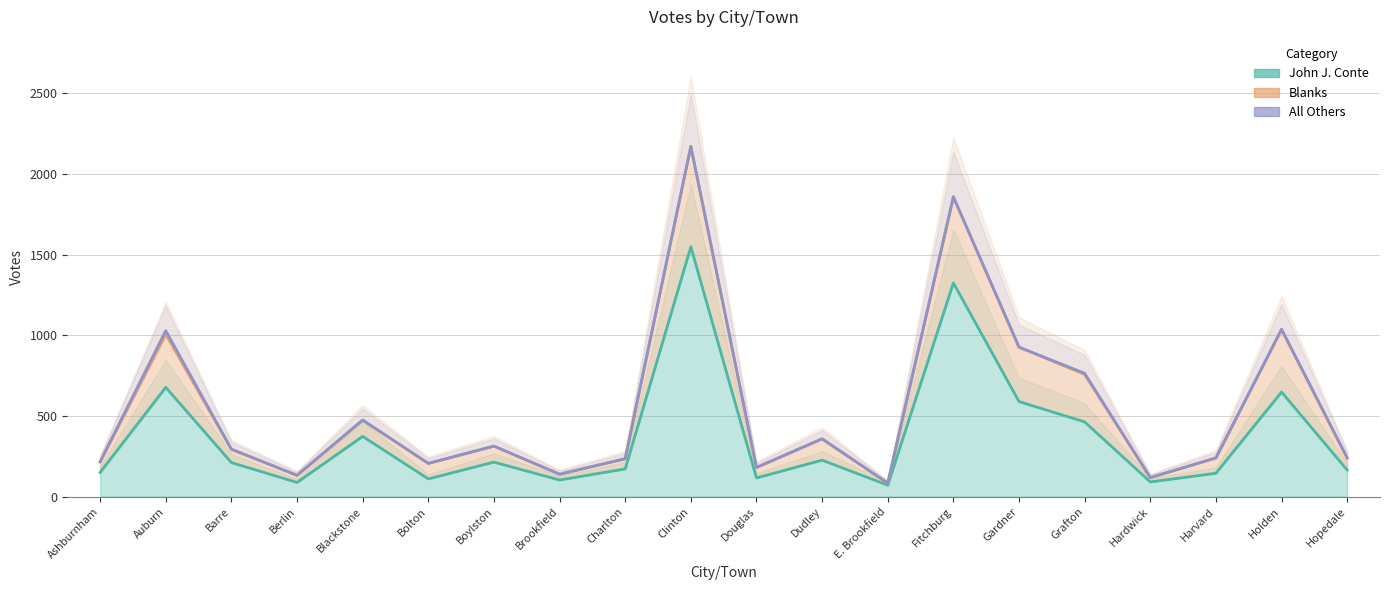

How many data points in All Others are above 294?

9